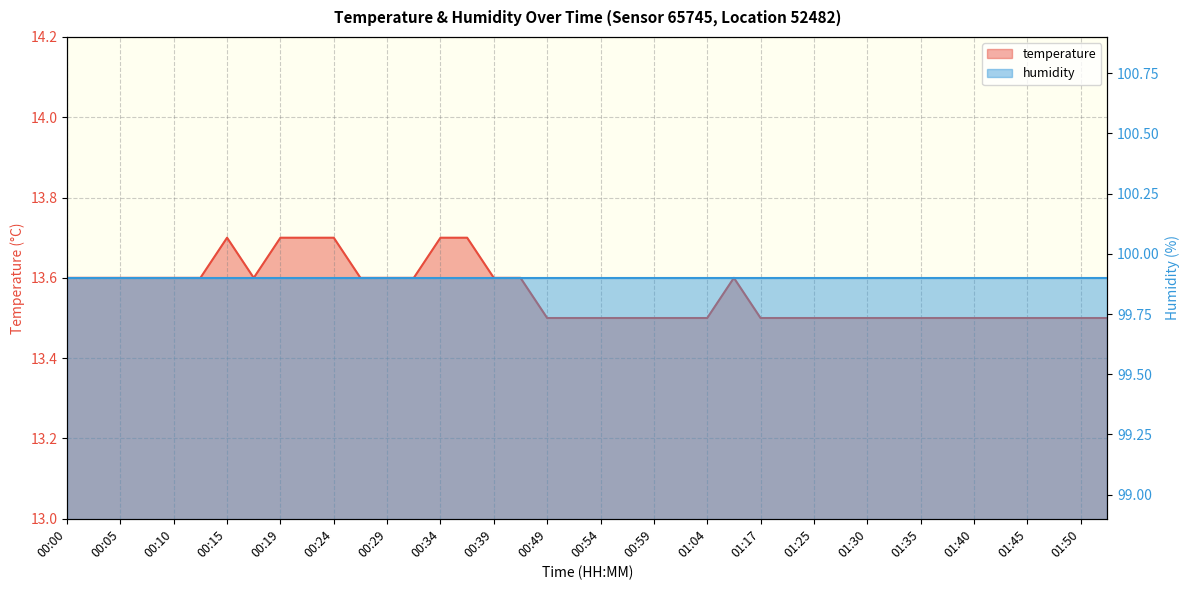

What is the label of the 2nd point from the left?

00:02